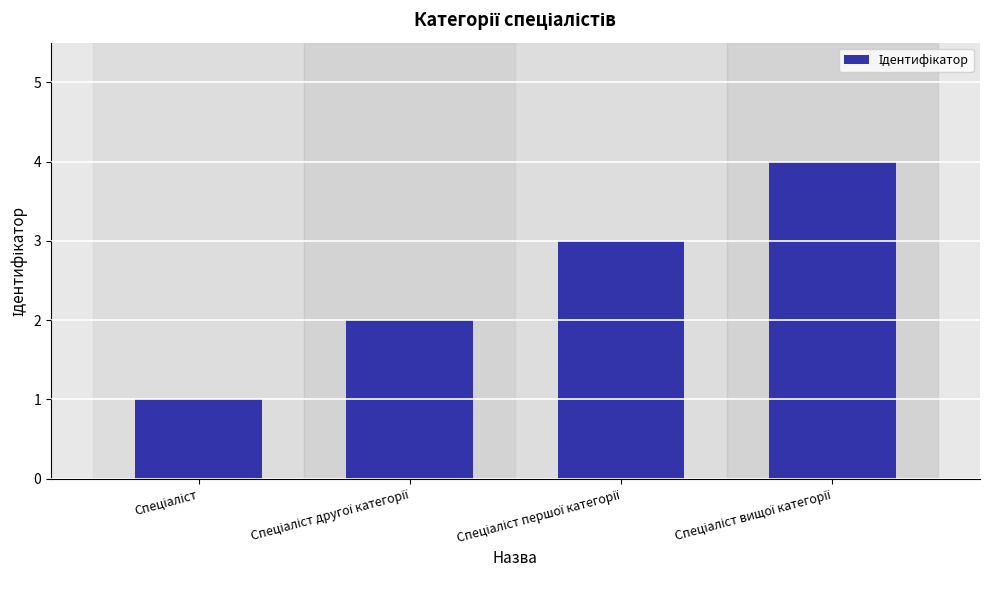

What is the maximum value shown in the chart?

4